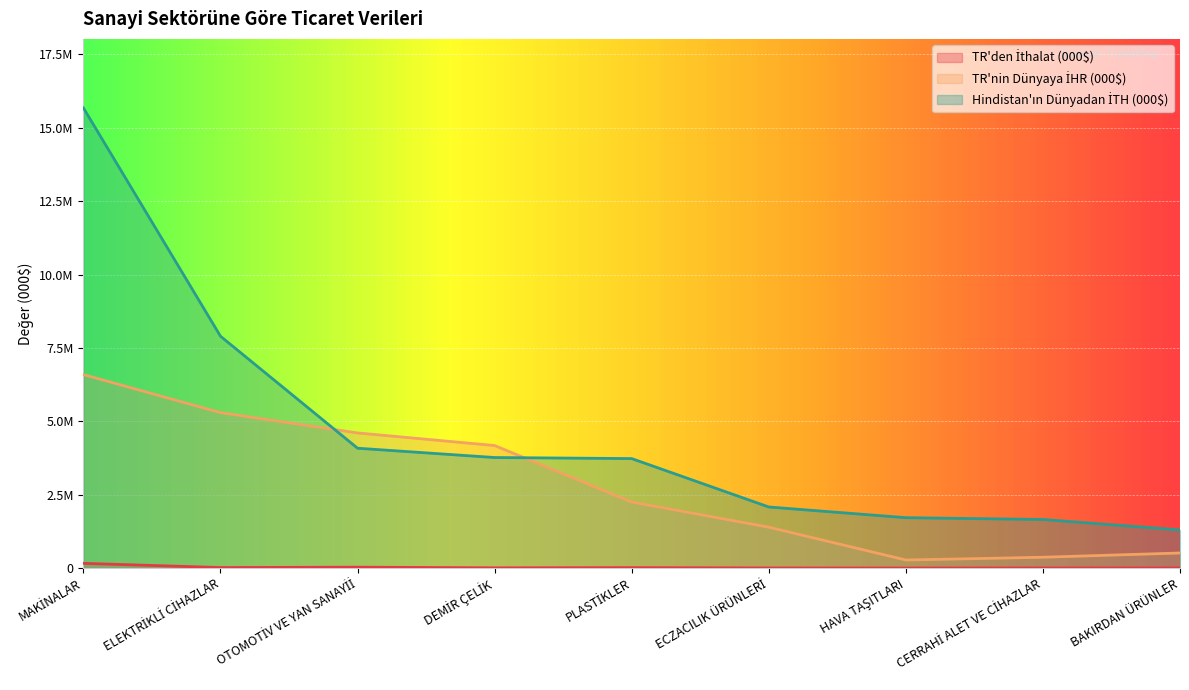

What is the label of the 2nd point from the left?

ELEKTRİKLİ CİHAZLAR